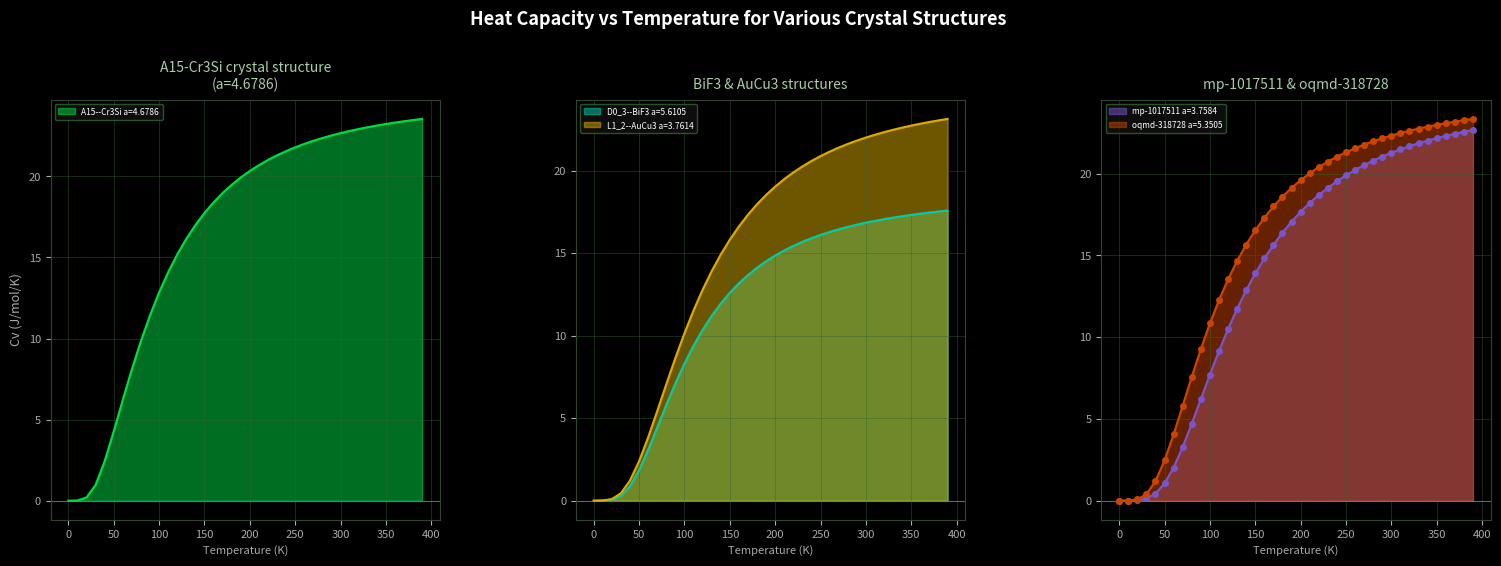

Reading right to left, extract all data points from this chart.

A15--Cr3Si a=4.6786: 23.5	23.5	23.4	23.3	23.2	23.1	23.0	22.9	22.8	22.7	22.5	22.4	22.2	22.0	21.8	21.6	21.3	21.0	20.7	20.3	19.9	19.5	19.0	18.4	17.7	17.0	16.2	15.2	14.1	12.8	11.4	9.9	8.1	6.2	4.3	2.4	1.0	0.2	0.0	0.0
D0_3--BiF3 a=5.6105: 17.6	17.5	17.5	17.4	17.3	17.2	17.2	17.1	17.0	16.8	16.7	16.6	16.4	16.3	16.1	15.9	15.7	15.4	15.2	14.9	14.5	14.1	13.7	13.2	12.6	11.9	11.2	10.4	9.4	8.3	7.1	5.8	4.4	3.1	1.9	0.9	0.3	0.1	0.0	0.0
L1_2--AuCu3 a=3.7614: 23.1	23.0	22.9	22.8	22.7	22.6	22.5	22.3	22.2	22.0	21.8	21.6	21.4	21.2	20.9	20.6	20.3	19.9	19.5	19.0	18.5	18.0	17.3	16.6	15.8	14.9	13.9	12.8	11.5	10.2	8.7	7.1	5.4	3.8	2.4	1.2	0.5	0.1	0.0	0.0
mp-1017511 a=3.7584: 22.7	22.6	22.4	22.3	22.2	22.0	21.9	21.7	21.5	21.3	21.0	20.8	20.5	20.2	19.9	19.5	19.1	18.7	18.2	17.7	17.1	16.4	15.6	14.8	13.9	12.9	11.7	10.5	9.1	7.7	6.2	4.7	3.3	2.0	1.1	0.4	0.1	0.0	0.0	0.0
oqmd-318728 a=5.3505: 23.3	23.3	23.2	23.1	23.0	22.9	22.8	22.6	22.5	22.3	22.2	22.0	21.8	21.6	21.3	21.0	20.7	20.4	20.0	19.6	19.1	18.6	18.0	17.3	16.5	15.7	14.7	13.5	12.3	10.8	9.3	7.6	5.8	4.1	2.5	1.2	0.4	0.1	0.0	0.0